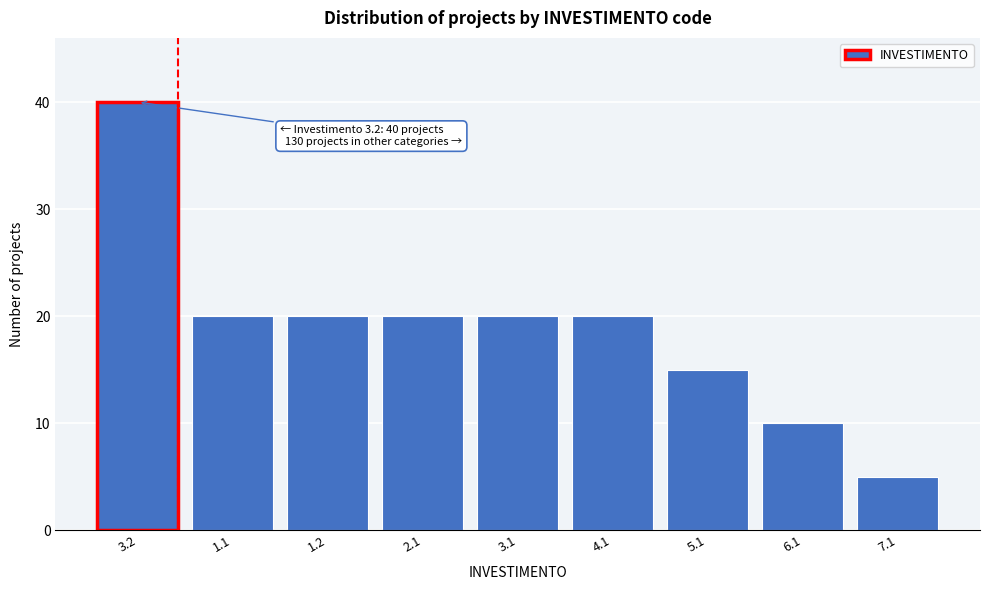

Reading left to right, what are all the values shown in this chart?

40	20	20	20	20	20	15	10	5